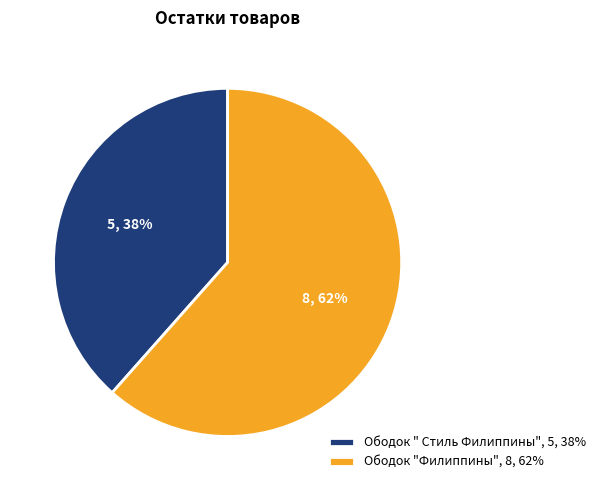

Which has a higher value, Ободок "Филиппины", 8, 62% or Ободок " Стиль Филиппины", 5, 38%?

Ободок "Филиппины", 8, 62%